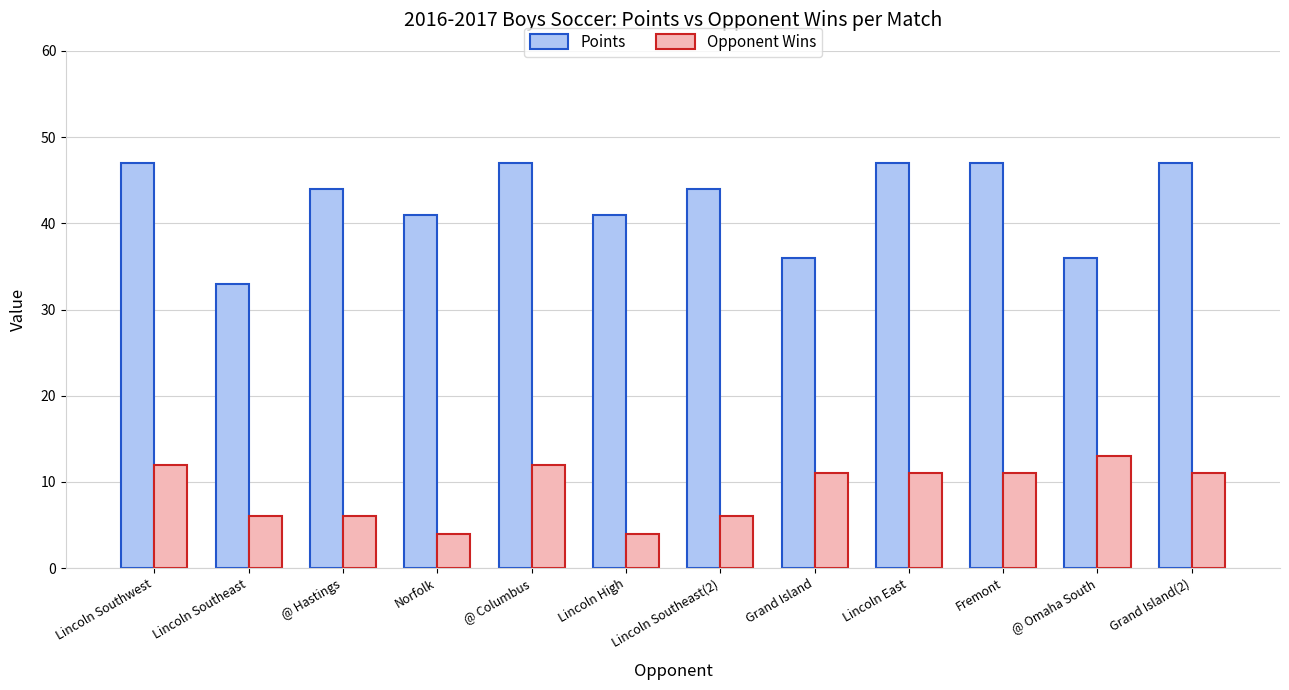

At how many categories does at least one series exceed 30?

12